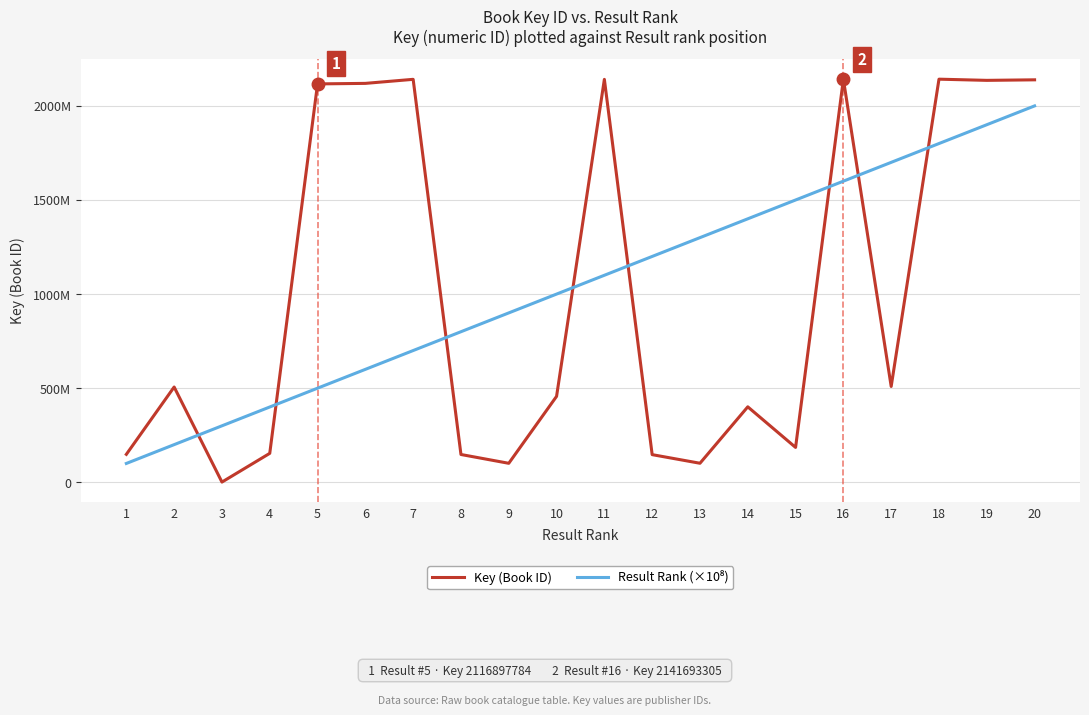

Rank the series at 17 from highest to lowest value.

Result Rank (×10⁸), Key (Book ID)